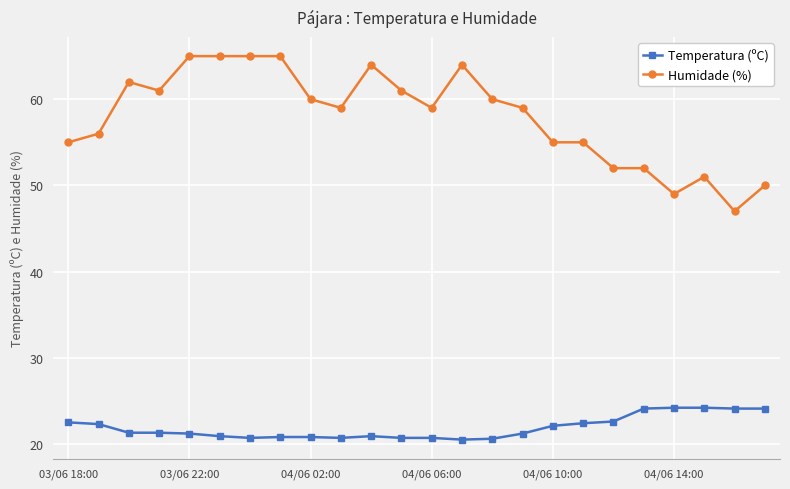

What is the difference between the second highest and second lowest values in the Temperatura (ºC) series?

3.6